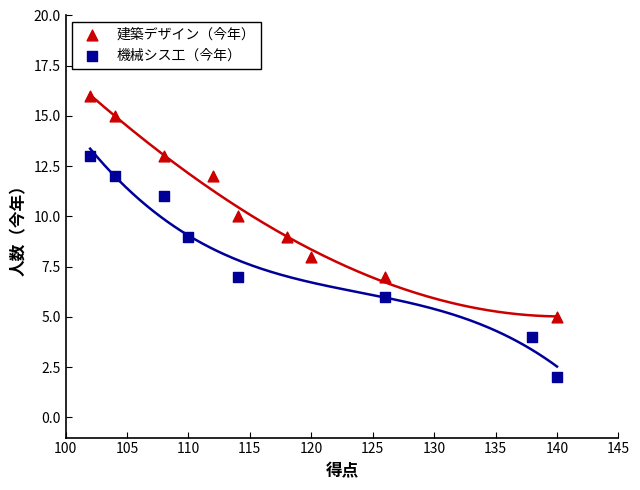

What are all the series names shown in the legend?

建築デザイン（今年）, 機械シス工（今年）